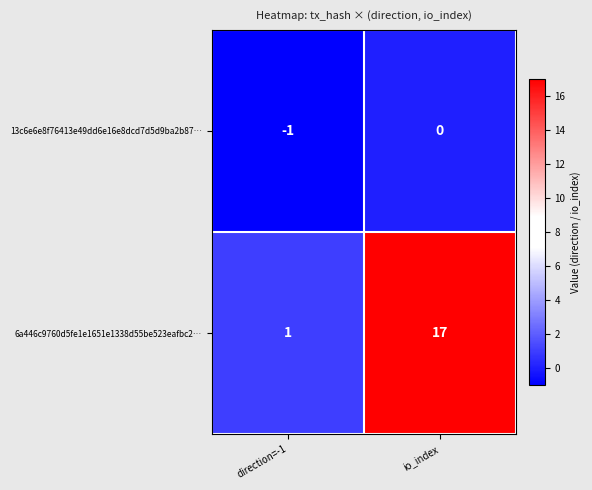

Where is 13c6e6e8f76413e49dd6e16e8dcd7d5d9ba2b87… nearest to the value 0?

io_index